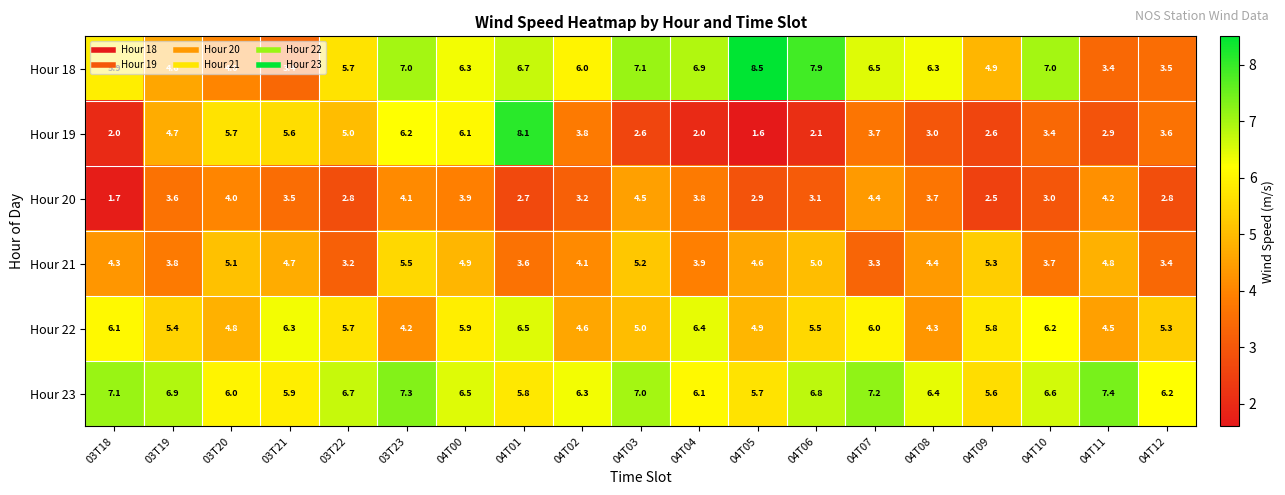

How many data points does each series have?

19